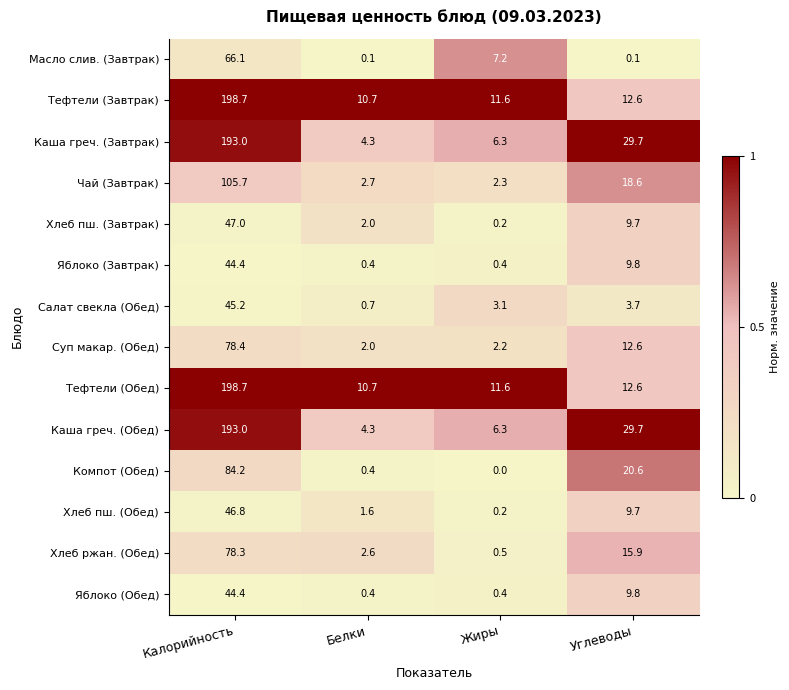

At which category does the chart reach its minimum across all series?

Жиры